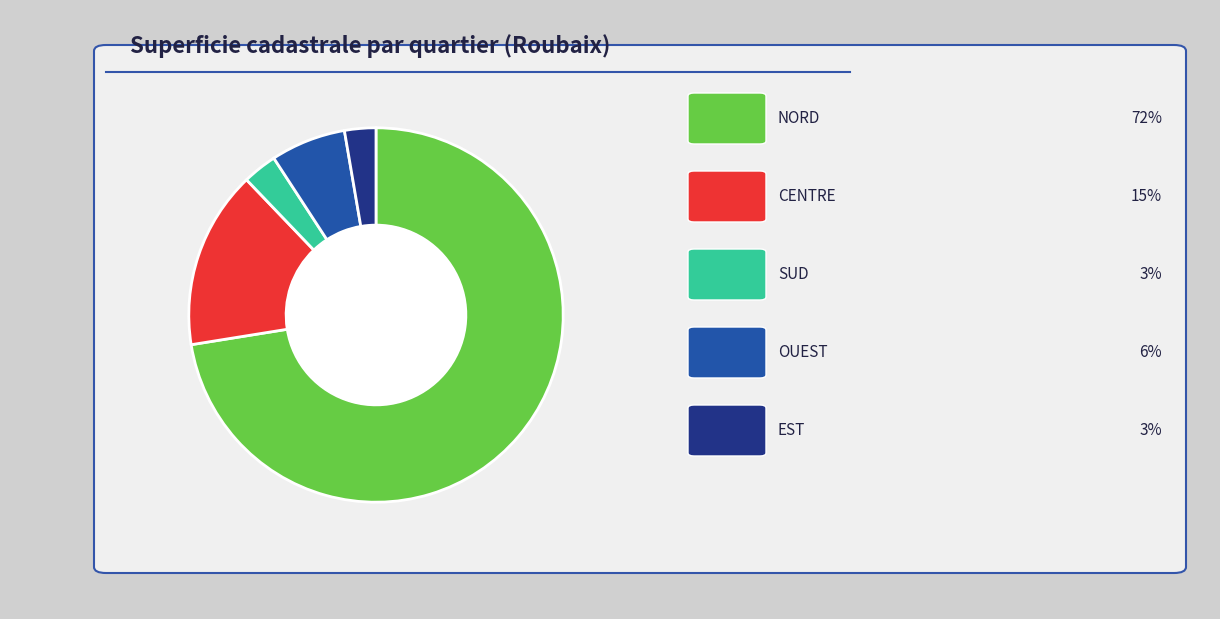

How many segments does this pie chart have?

5